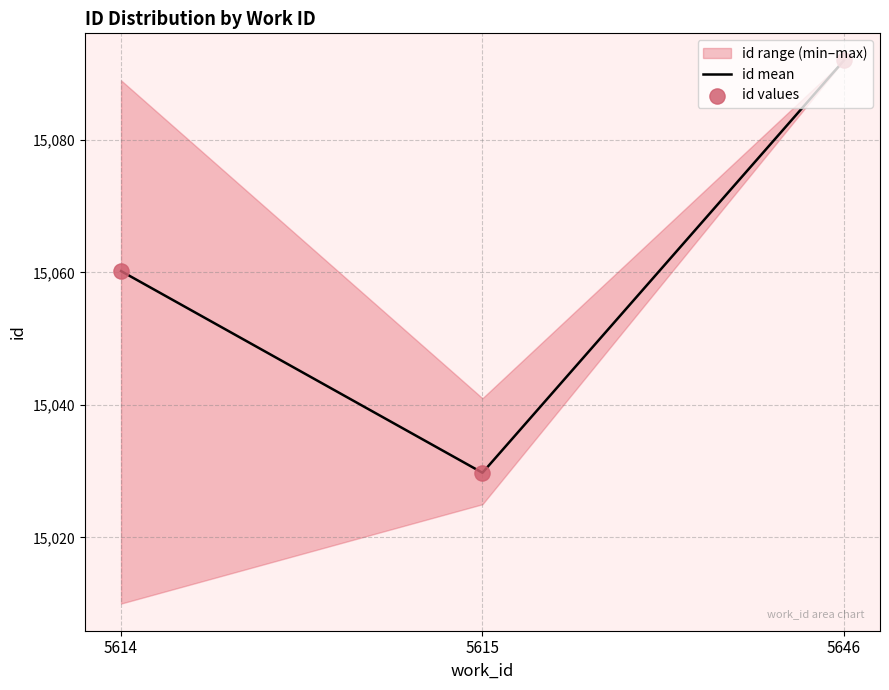

Is it true that id mean equals 9415.5 at 5646?

False